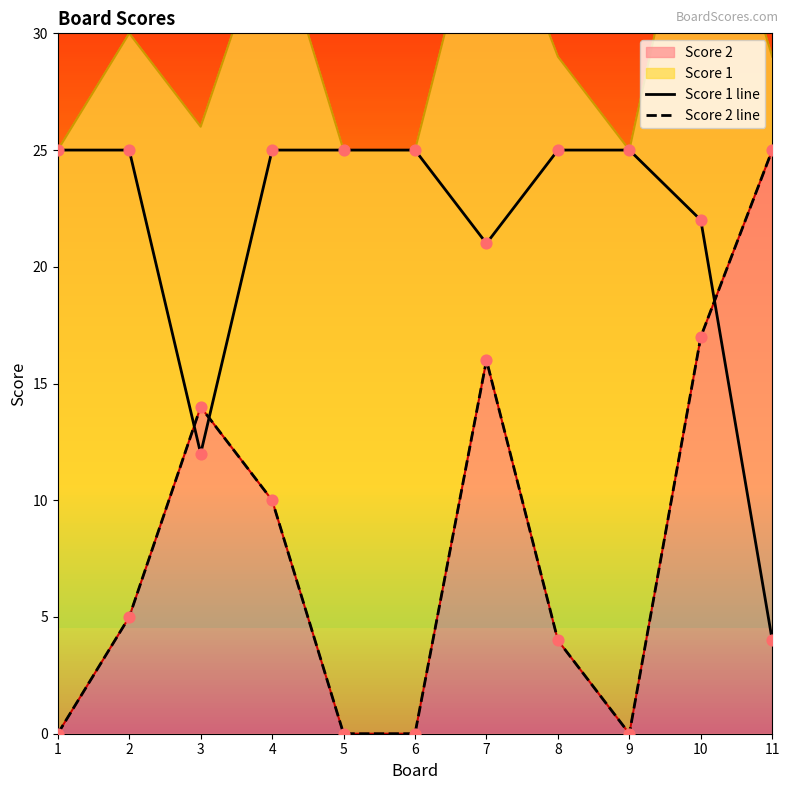

Which series has the largest total across all categories?

Score 1 line